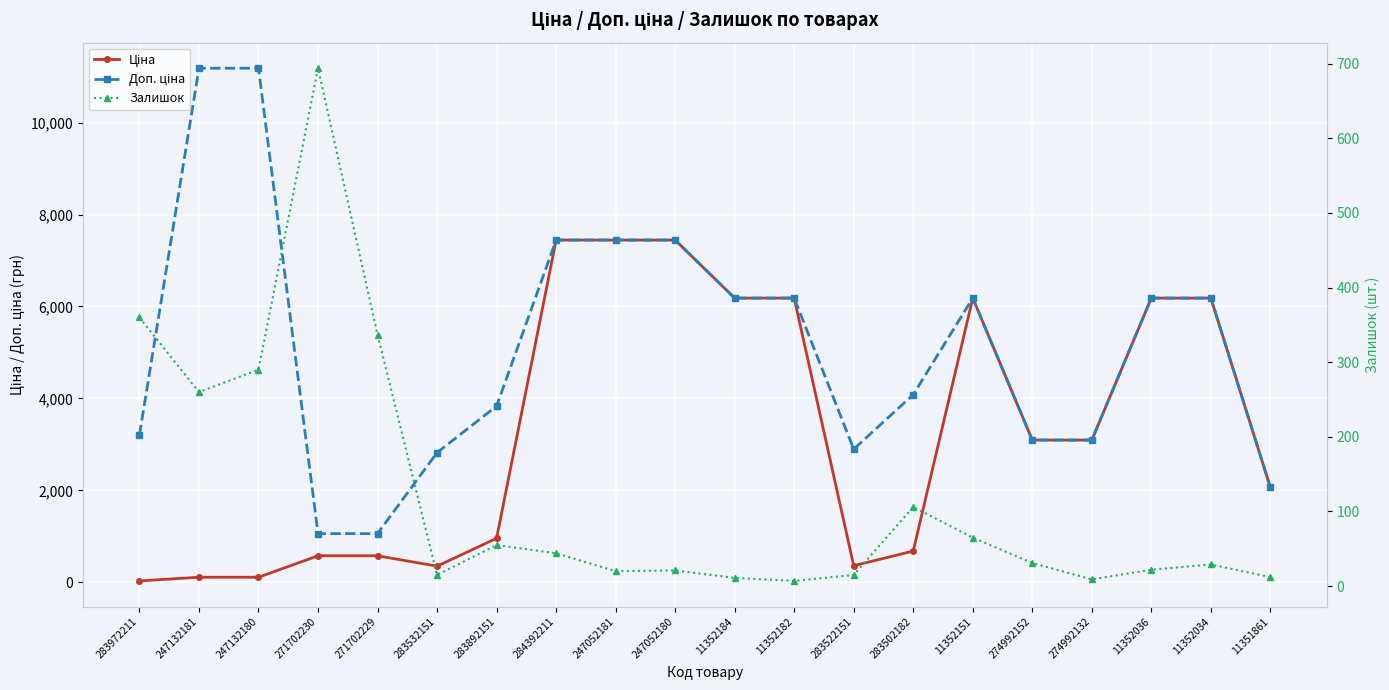

At how many categories does at least one series exceed 5383?

10